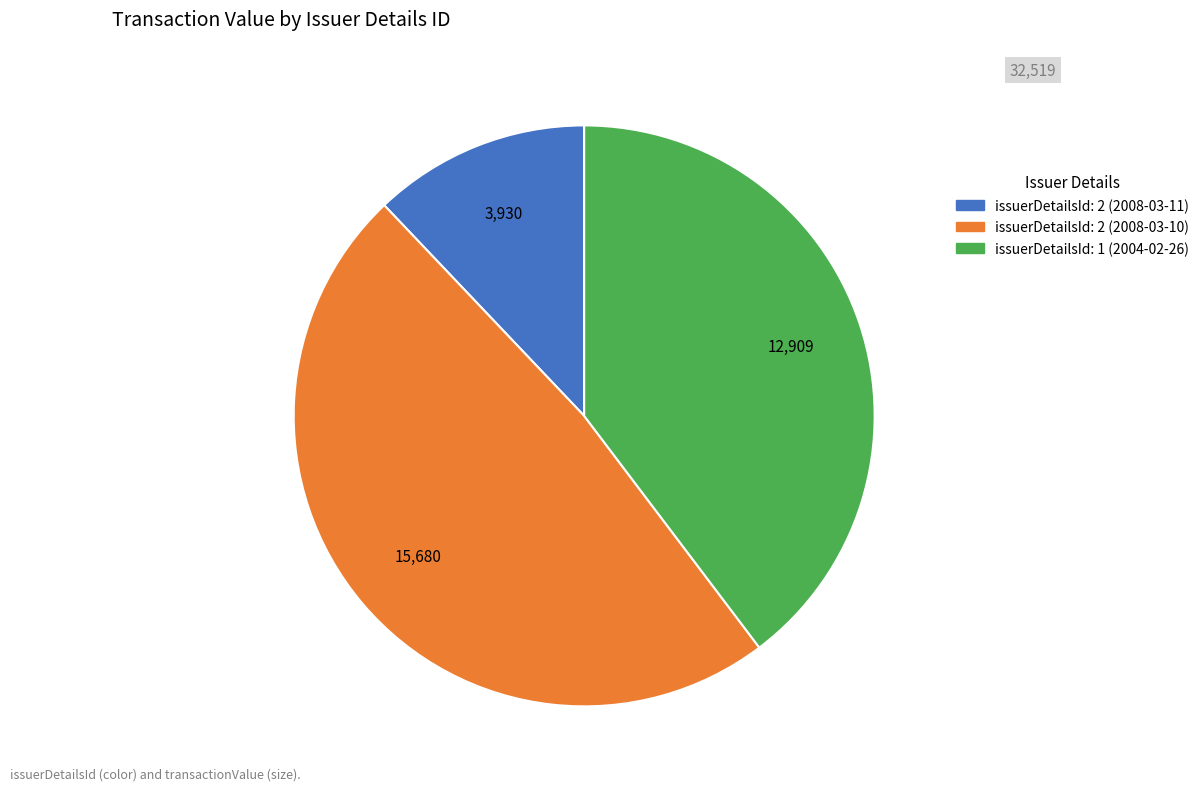

What is the ratio of the value at issuerDetailsId: 2 (2008-03-11) to the value at issuerDetailsId: 2 (2008-03-10)?

0.3